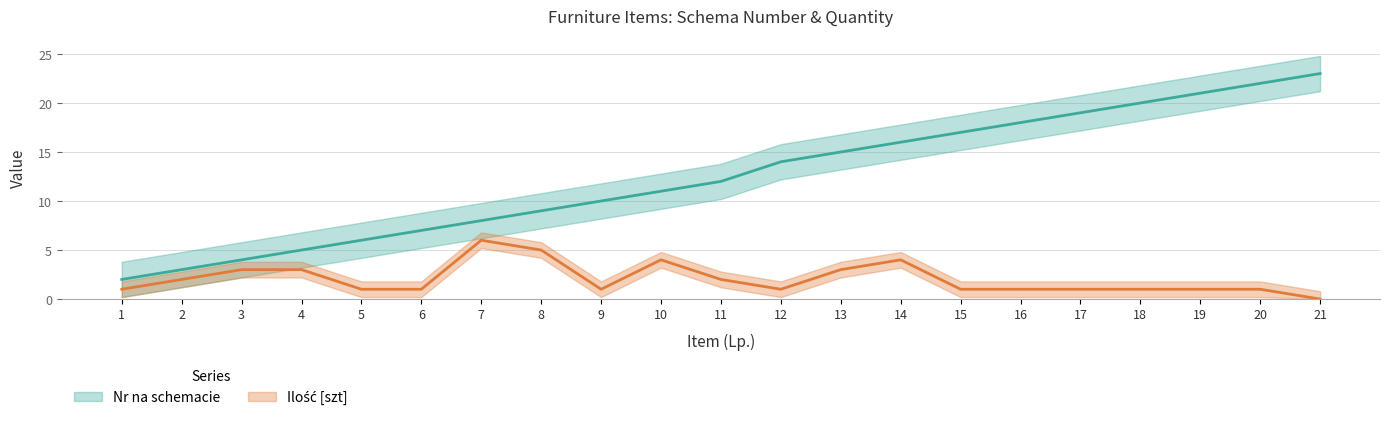

Reading left to right, what are all the values shown in this chart?

Nr na schemacie: 1=2	2=3	3=4	4=5	5=6	6=7	7=8	8=9	9=10	10=11	11=12	12=14	13=15	14=16	15=17	16=18	17=19	18=20	19=21	20=22	21=23
Ilość [szt]: 1=1	2=2	3=3	4=3	5=1	6=1	7=6	8=5	9=1	10=4	11=2	12=1	13=3	14=4	15=1	16=1	17=1	18=1	19=1	20=1	21=0